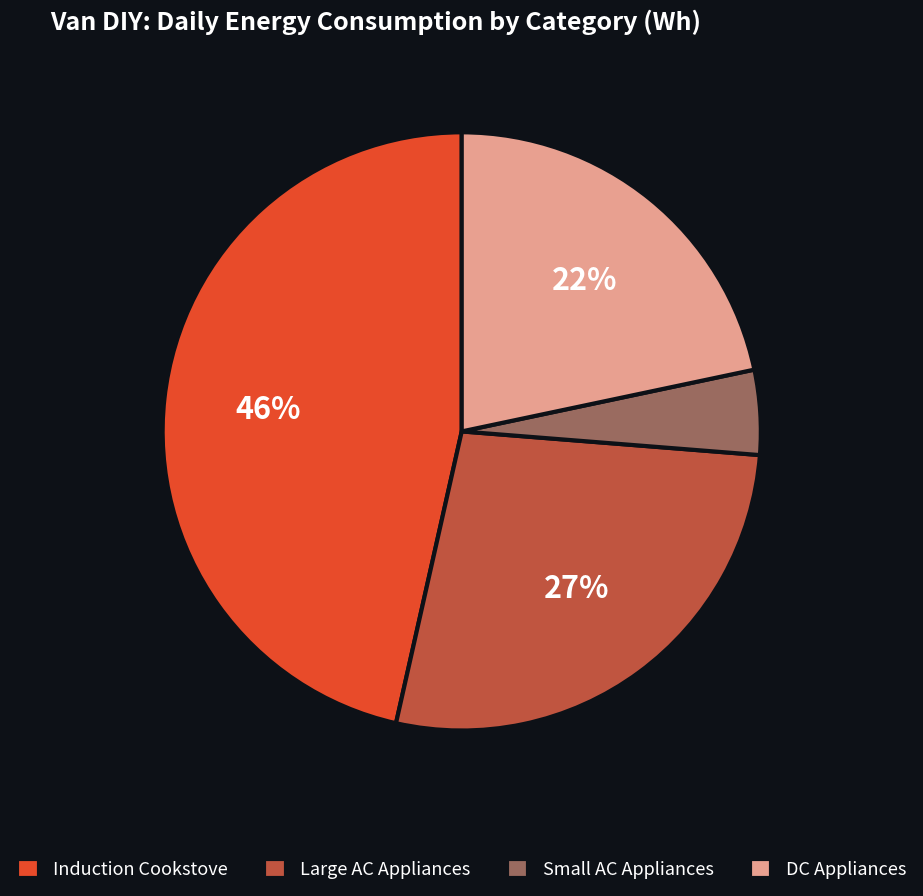

Is the sum of Large AC Appliances and Induction Cookstove greater than half?

Yes